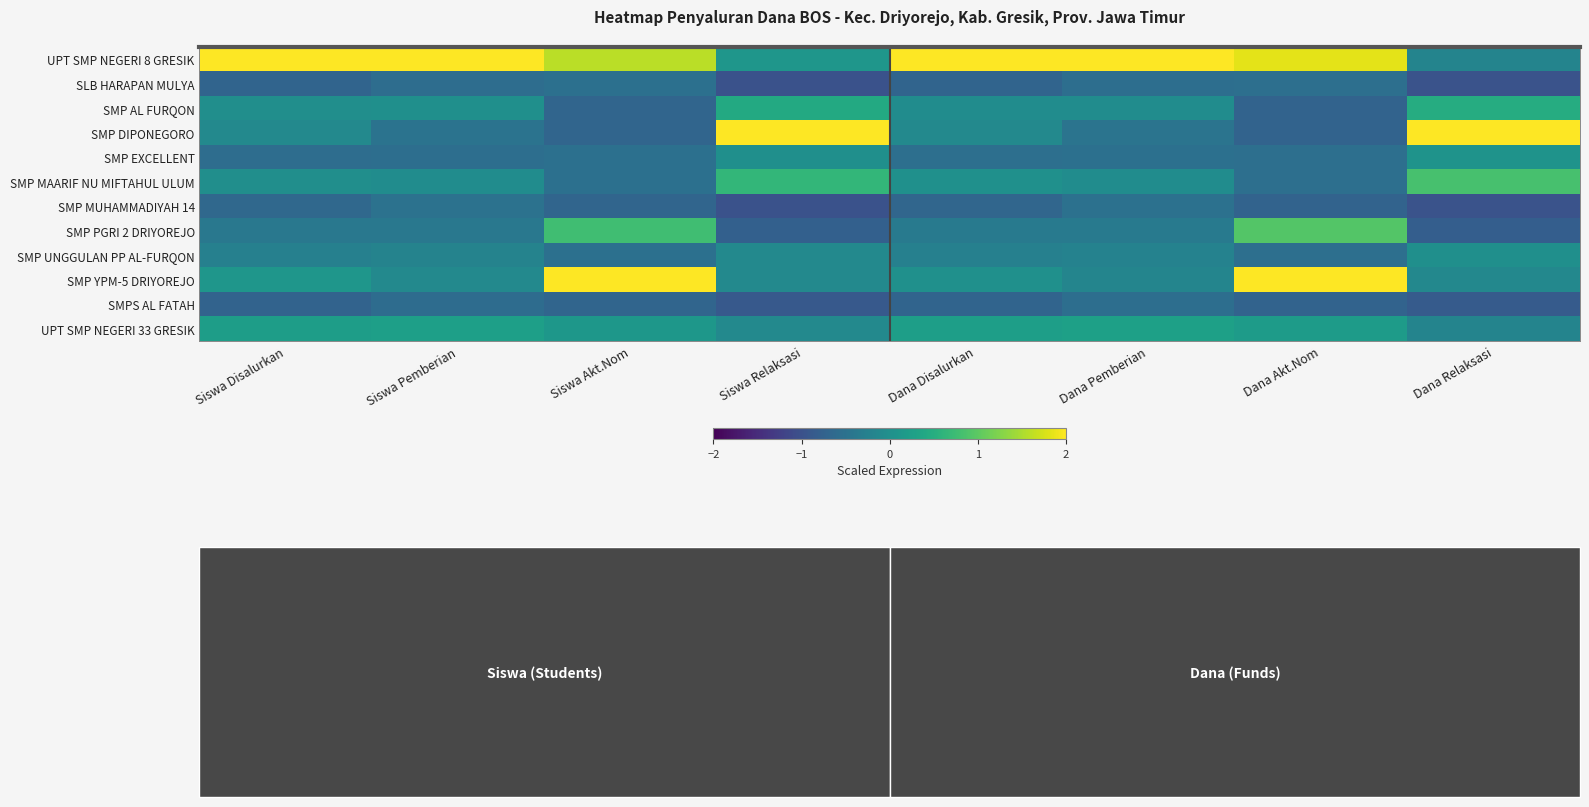

At which category is the sum across all series the highest?

Siswa Pemberian